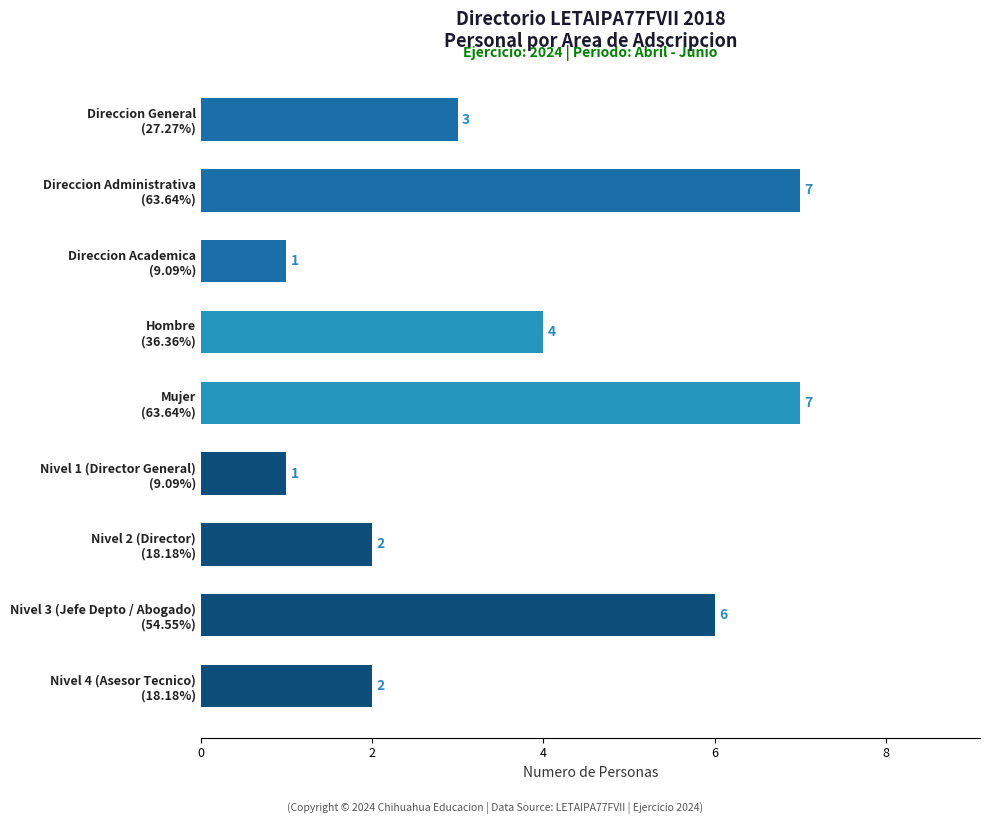

What is the value of the 9th bar from the top?

2